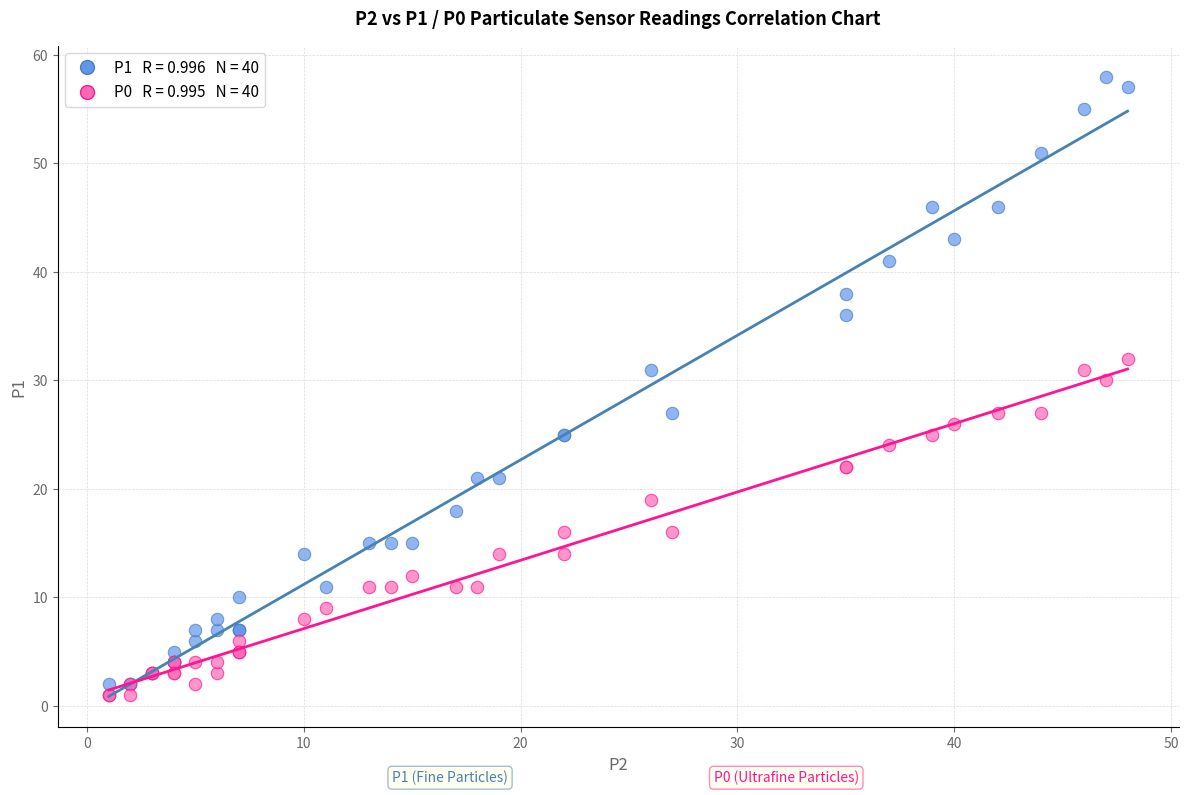

Across all series, what Y value is closest to 29?

30